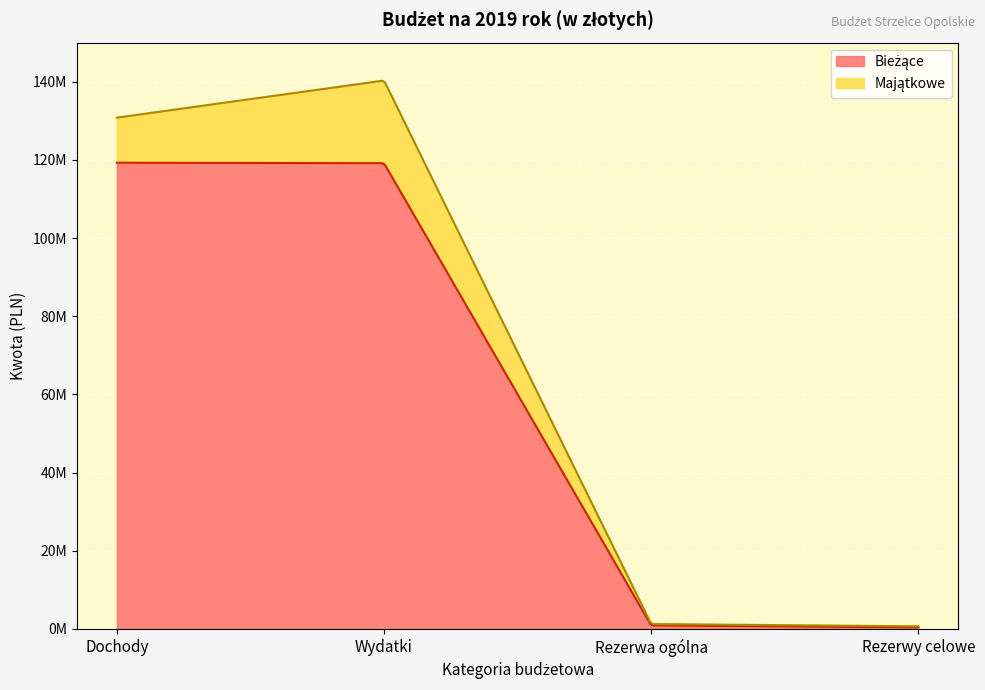

What is the minimum value shown in the chart?

300000